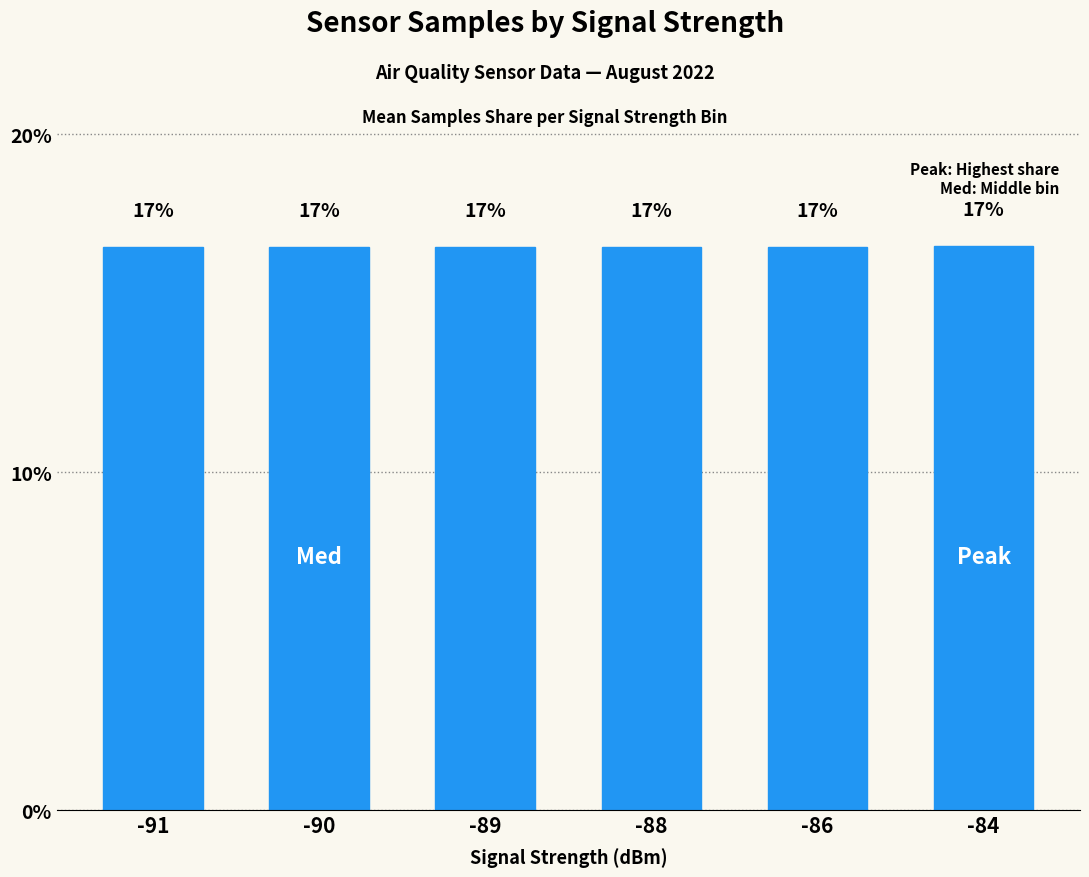

Read the value at -86.

16.7